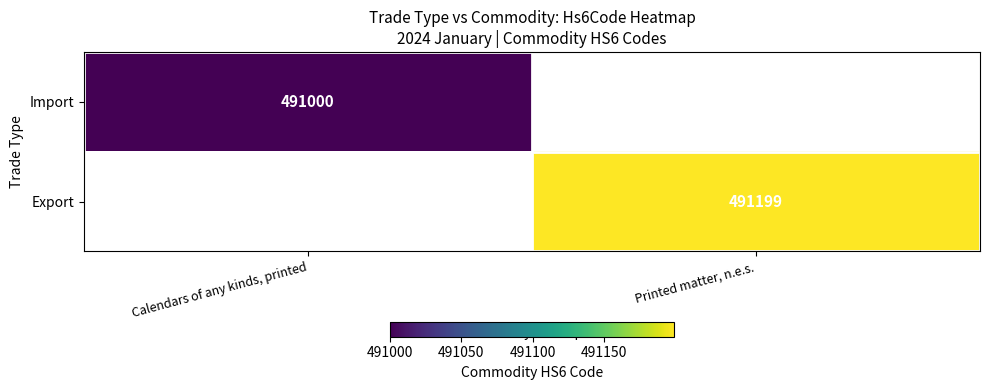

True or false: Export has a value of 491199 at Printed matter, n.e.s..

True